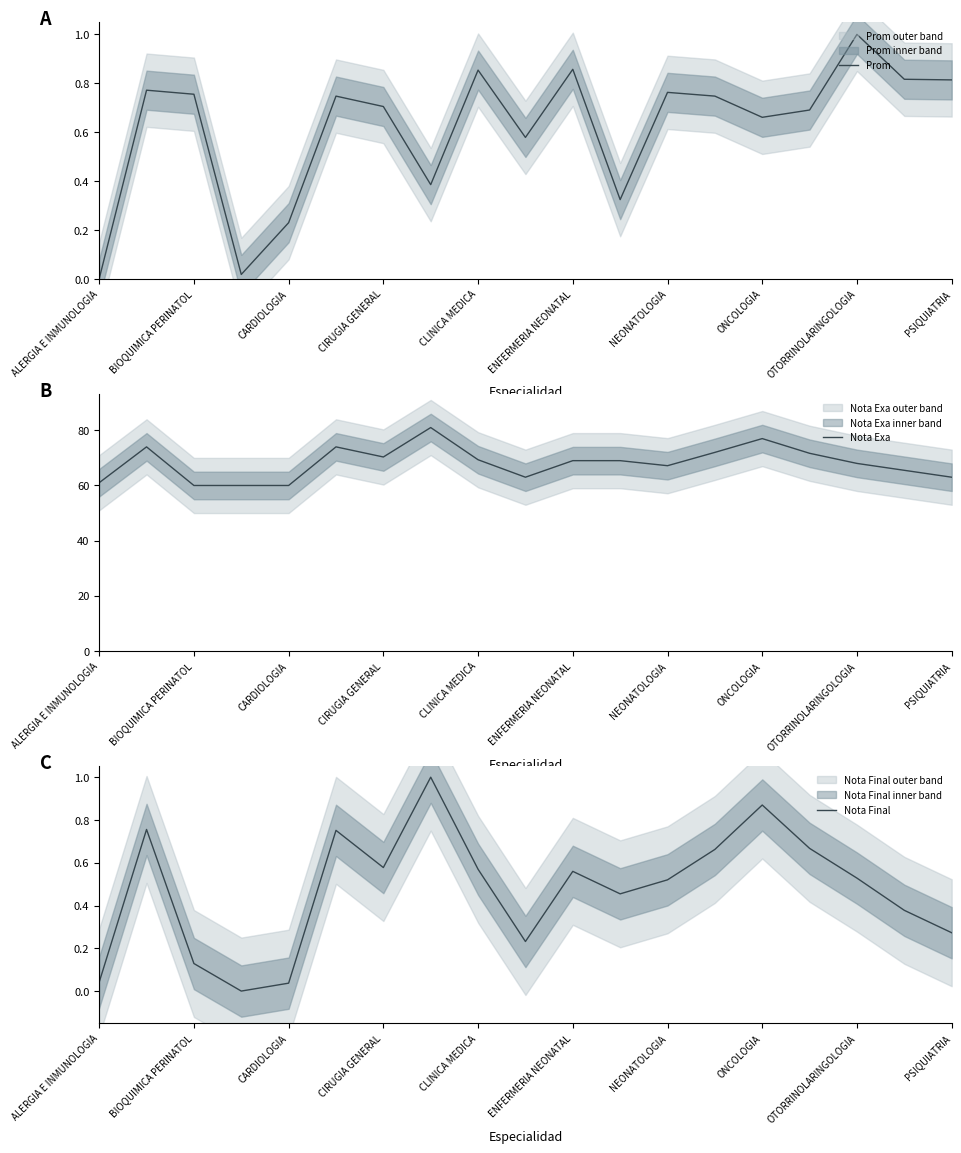

Does the chart display data point markers on the line(s)?

No